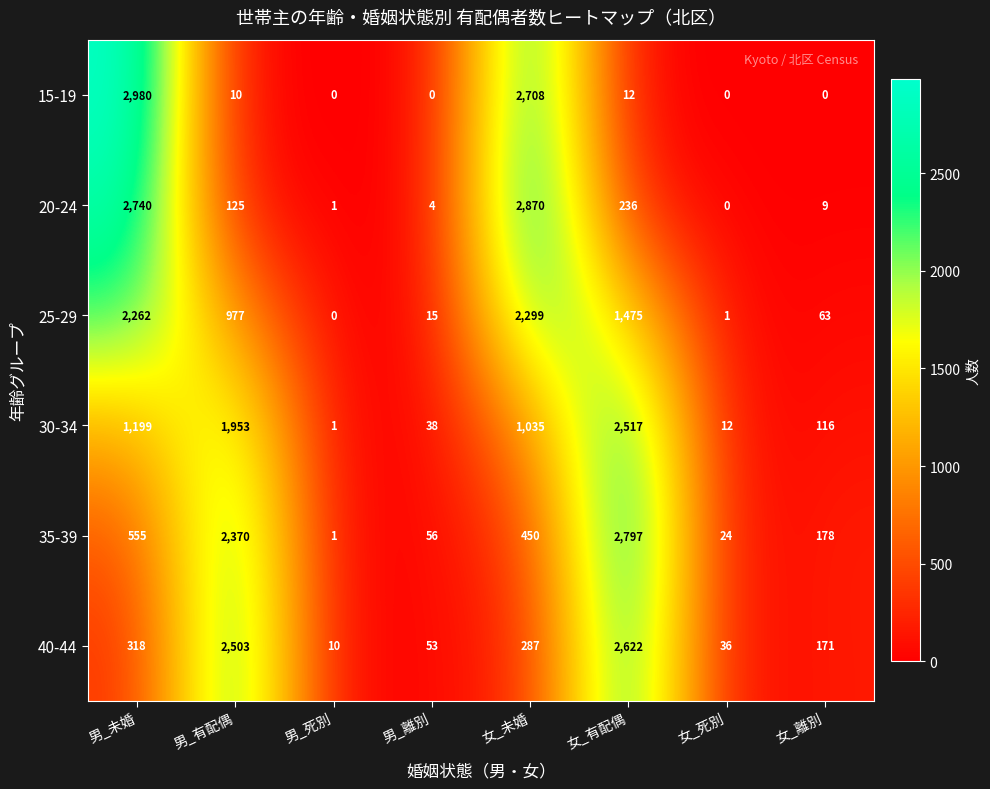

True or false: 40-44 has a value of 171 at 女_離別.

True